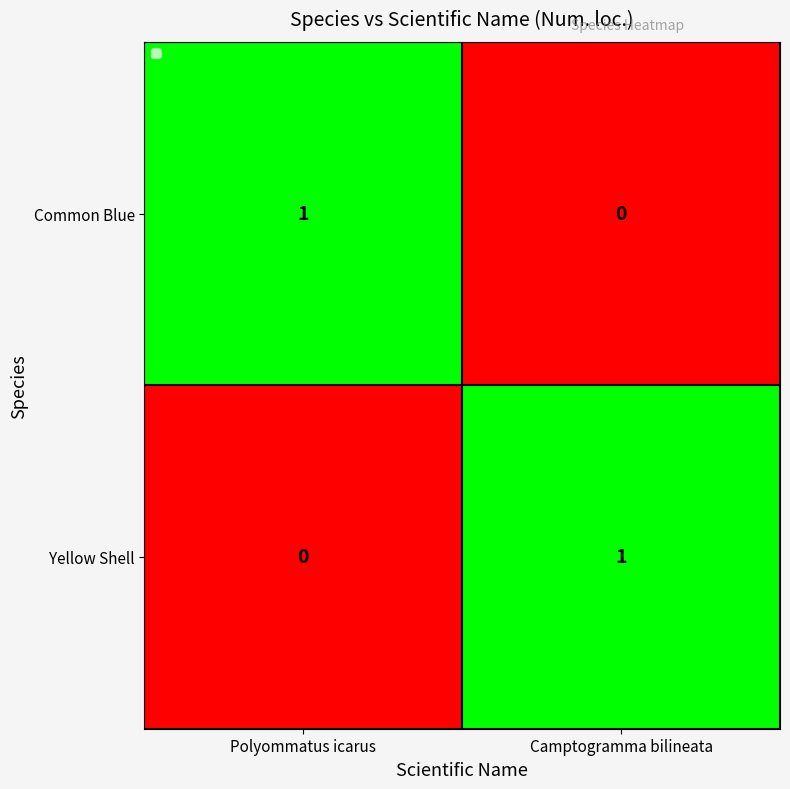

Rank the series at Camptogramma bilineata from lowest to highest value.

Common Blue, Yellow Shell